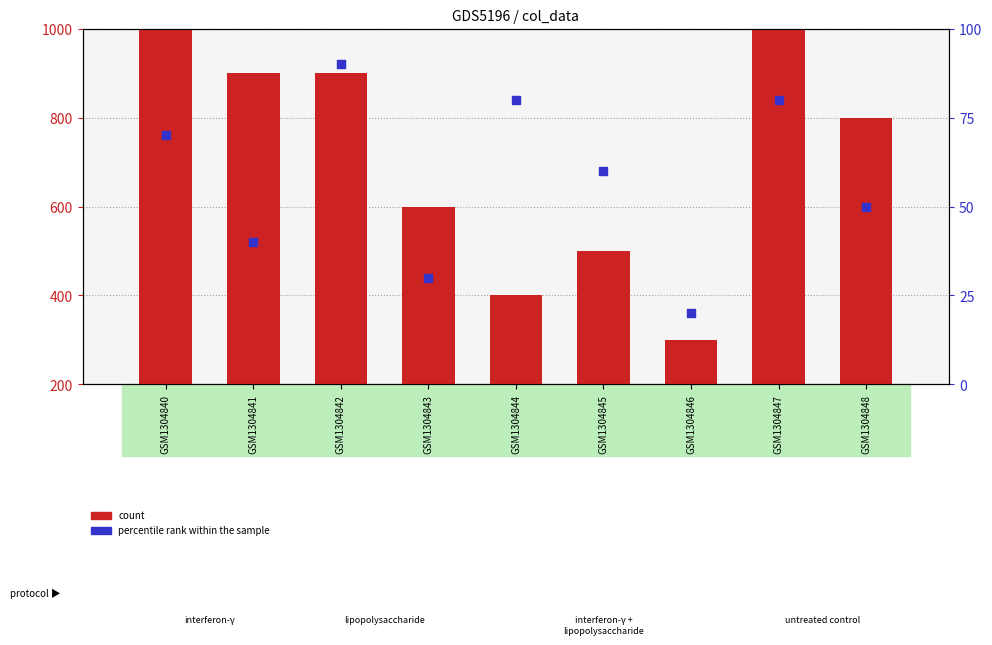

Which series reaches the maximum Y coordinate?

count